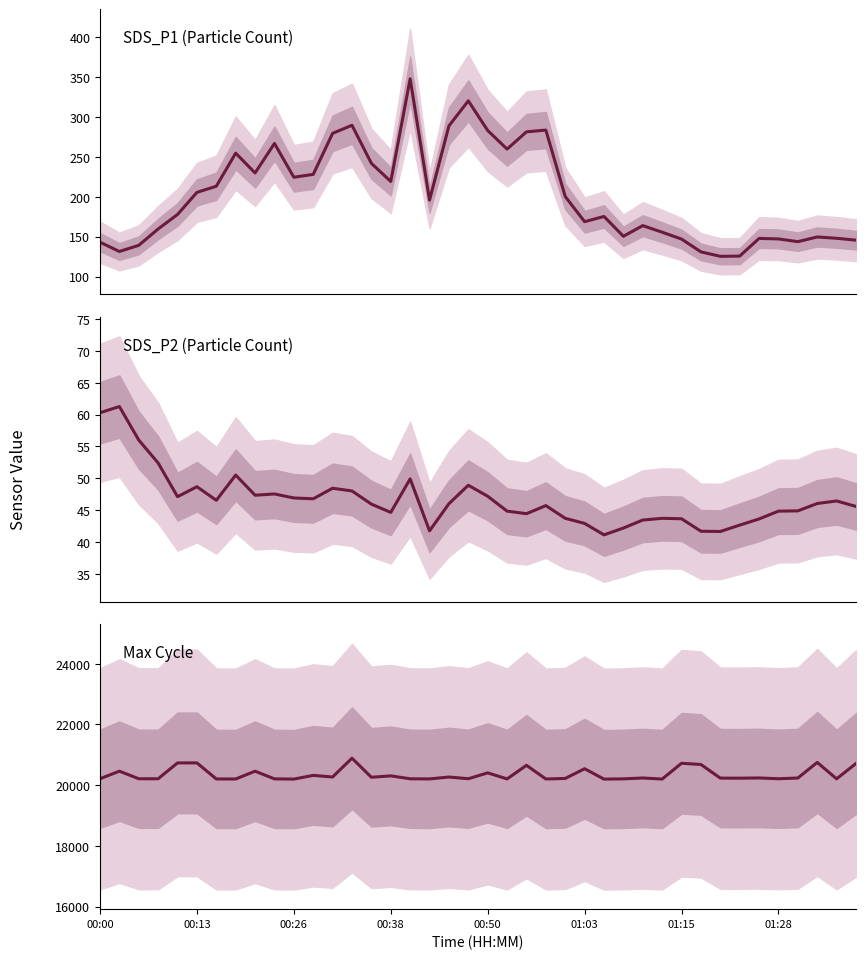

What are all the series names shown in the legend?

SDS_P1 (Particle Count), SDS_P2 (Particle Count), Max Cycle